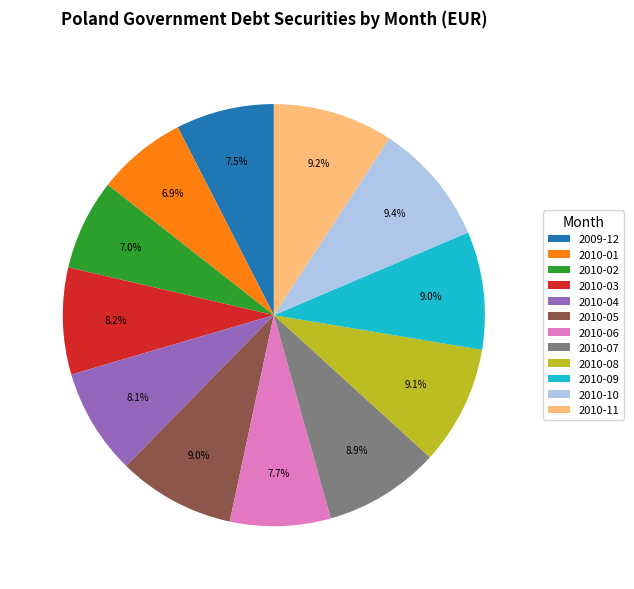

True or false: 2010-02 accounts for 1% of the total.

False